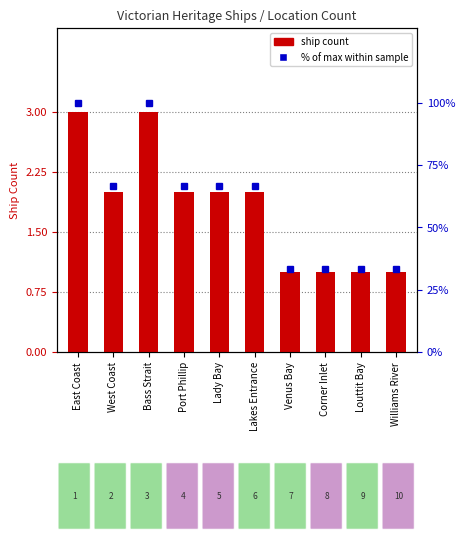

Reading right to left, list all the values displayed in this chart.

Ship Count: Williams River=1.0	Louttit Bay=1.0	Corner Inlet=1.0	Venus Bay=1.0	Lakes Entrance=2.0	Lady Bay=2.0	Port Phillip=2.0	Bass Strait=3.0	West Coast=2.0	East Coast=3.0
% of max within sample: Williams River=33.3	Louttit Bay=33.3	Corner Inlet=33.3	Venus Bay=33.3	Lakes Entrance=66.7	Lady Bay=66.7	Port Phillip=66.7	Bass Strait=100.0	West Coast=66.7	East Coast=100.0